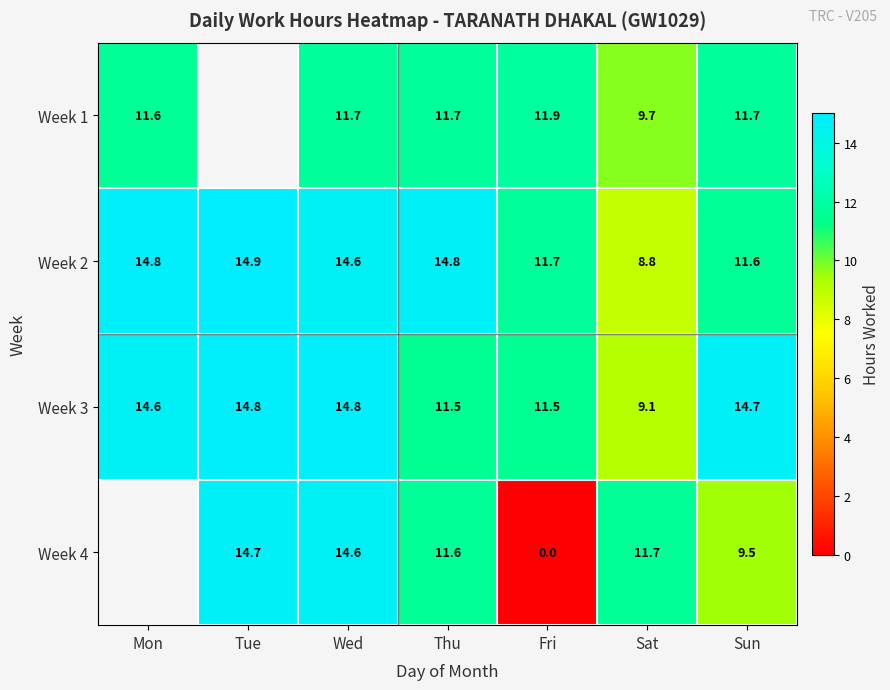

Is the value of Week 1 at Mon greater than the value of Week 4 at Fri?

Yes